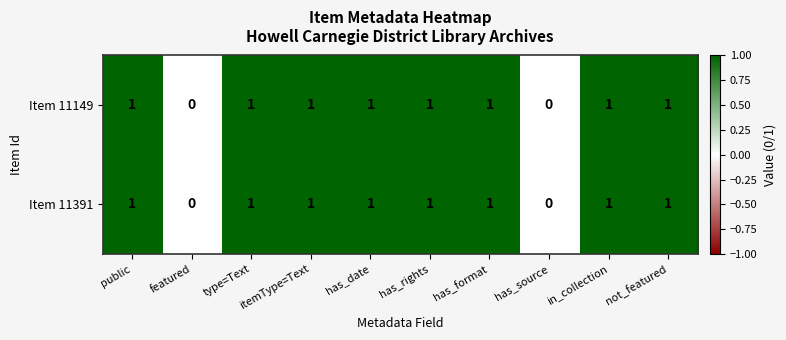

How many positive values does the Item 11391 series have?

8